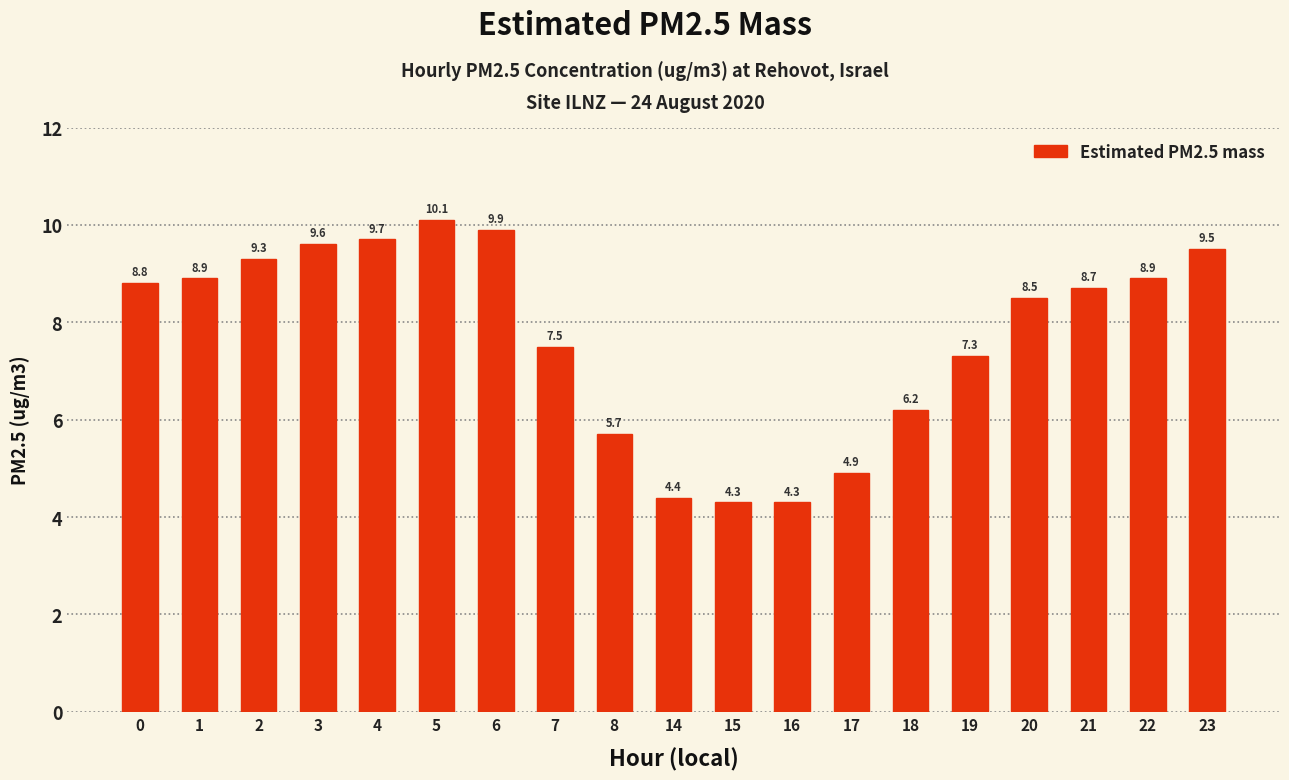

Are the bars horizontal?

No